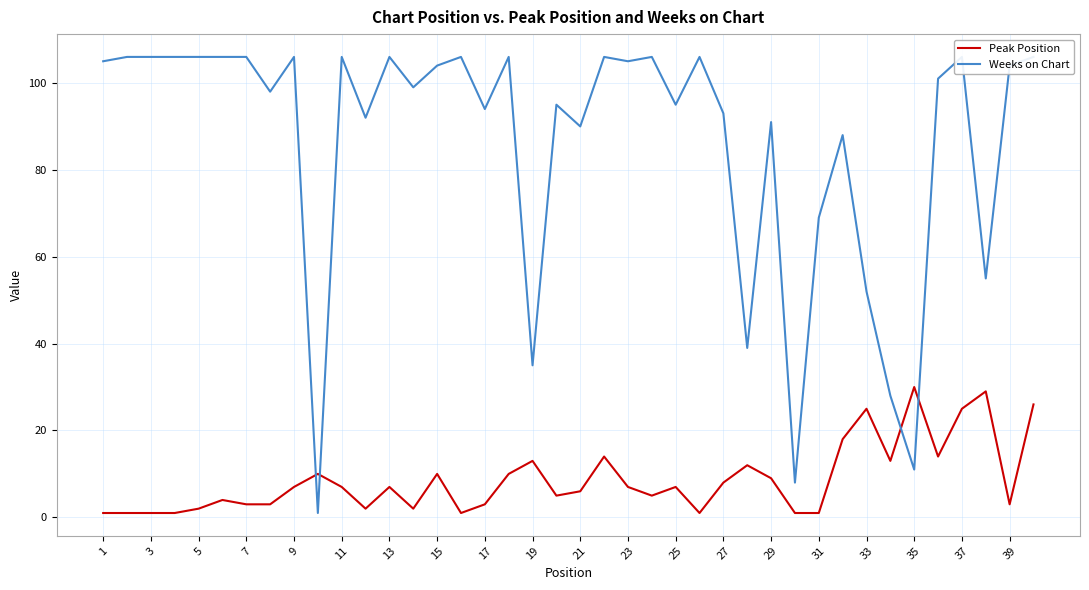

True or false: Peak Position has more than 2 interior local peaks.

True